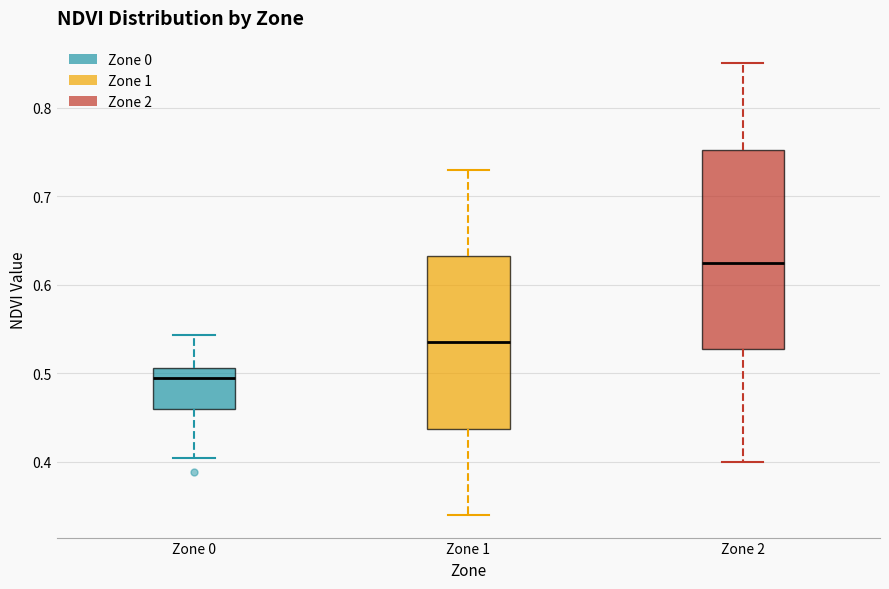

Reading left to right, read every box against the y-axis: the position of its median line, the range the box covers, and the ends of its whiskers. The values are not printed on the chart, so give them approximately, as read against the axis.

Zone 0: median 0.49, box 0.46 to 0.51, whiskers 0.40 to 0.54
Zone 1: median 0.54, box 0.44 to 0.63, whiskers 0.34 to 0.73
Zone 2: median 0.63, box 0.53 to 0.75, whiskers 0.40 to 0.85